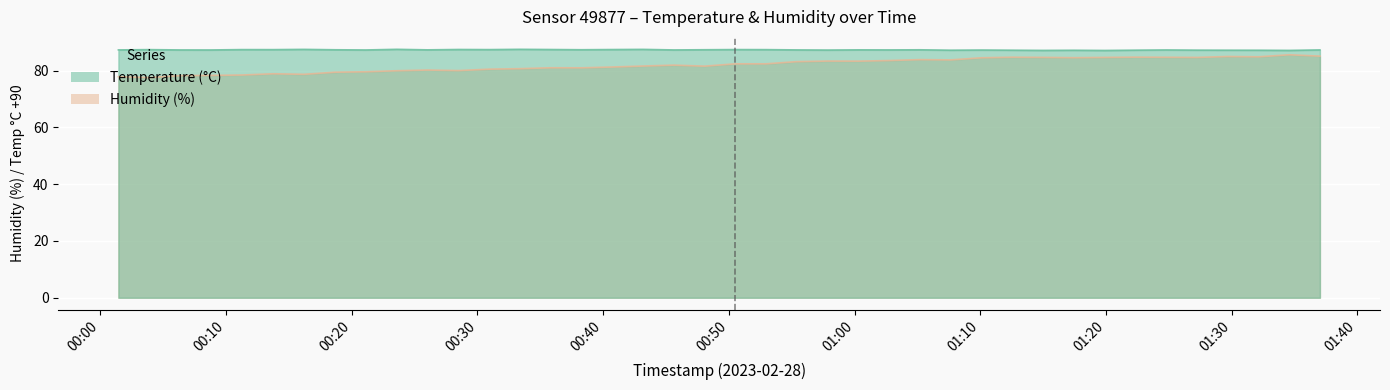

What is the spread (max minus min) of values at 2023-02-28T00:43:10?

5.9